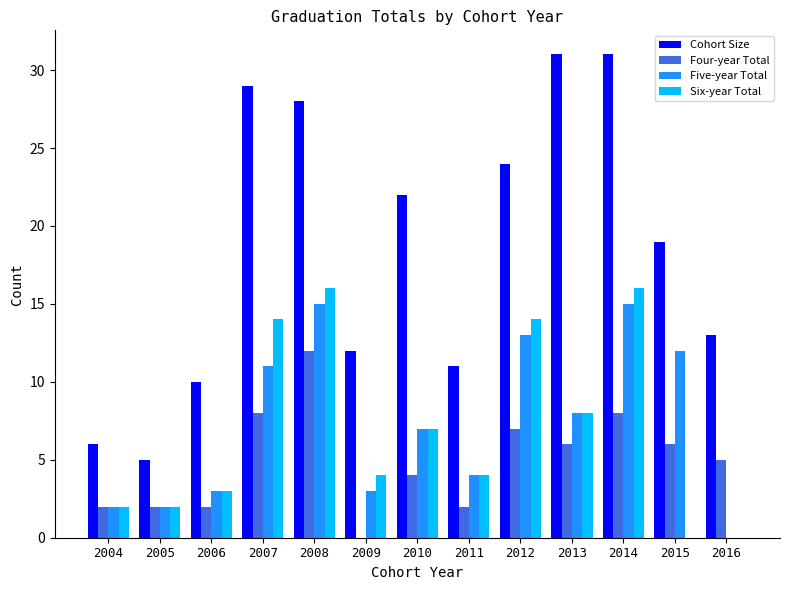

What is the maximum value shown in the chart?

31